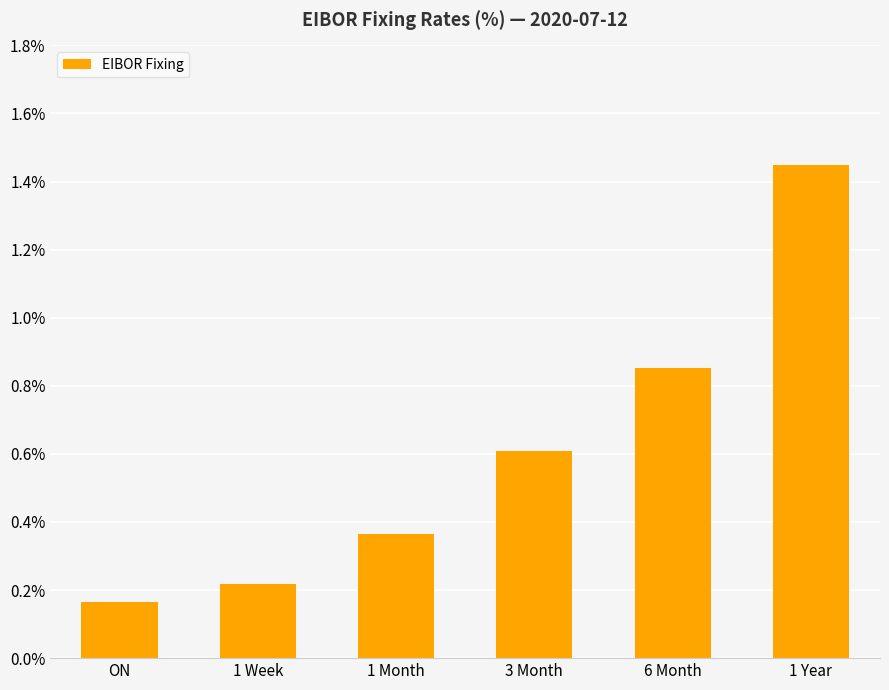

What is the label of the 4th bar from the right?

1 Month